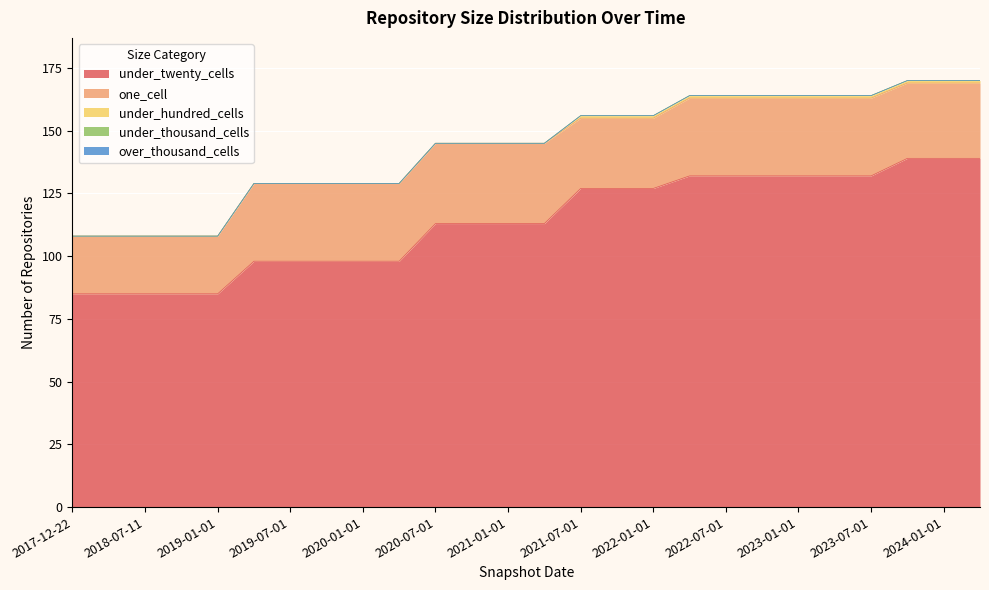

Which category has the highest value across all series?

2023-10-01